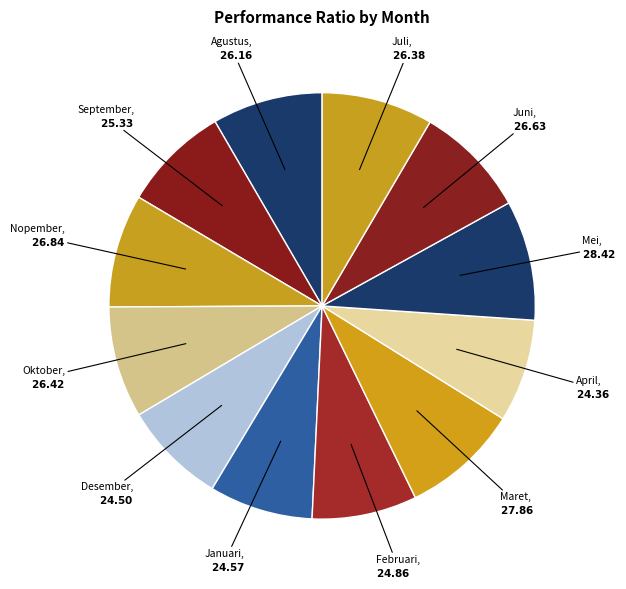

Count the number of slices in the pie.

12